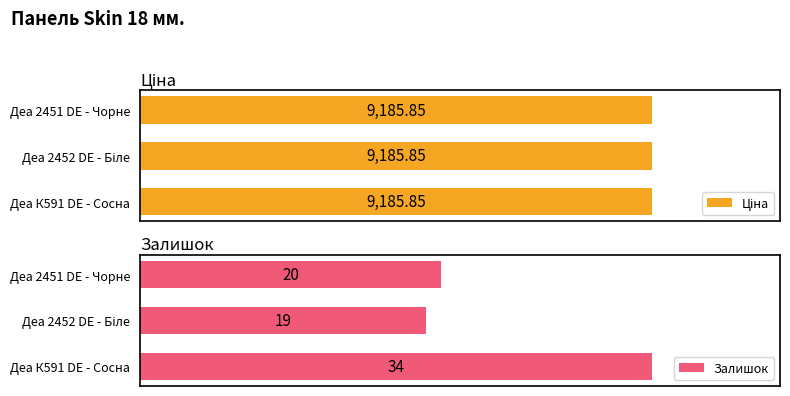

Which category has the highest value in the Залишок series?

Деа К591 DE - Сосна